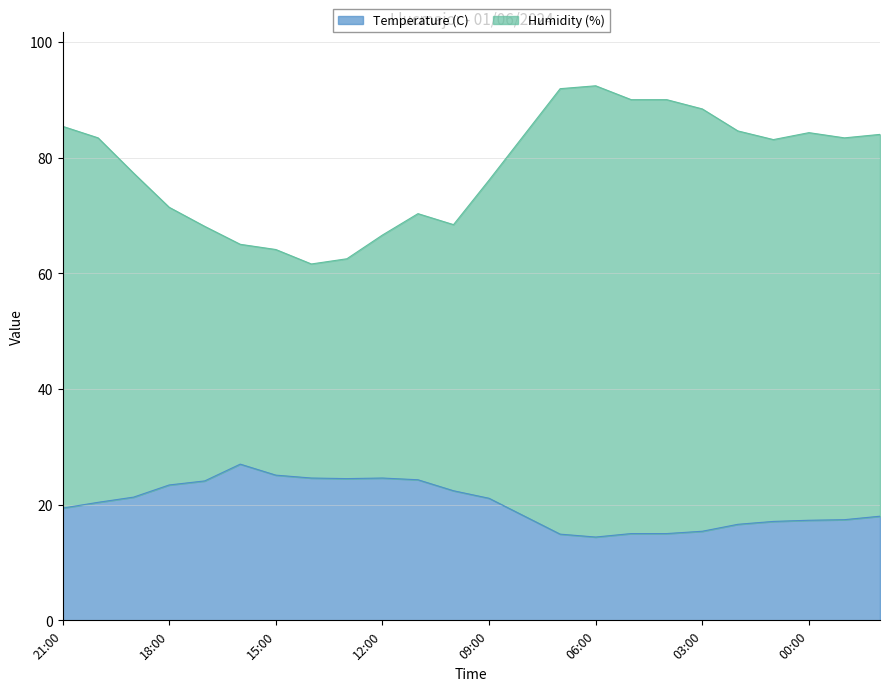

Between 19:00 and 00:00, which is larger?

19:00